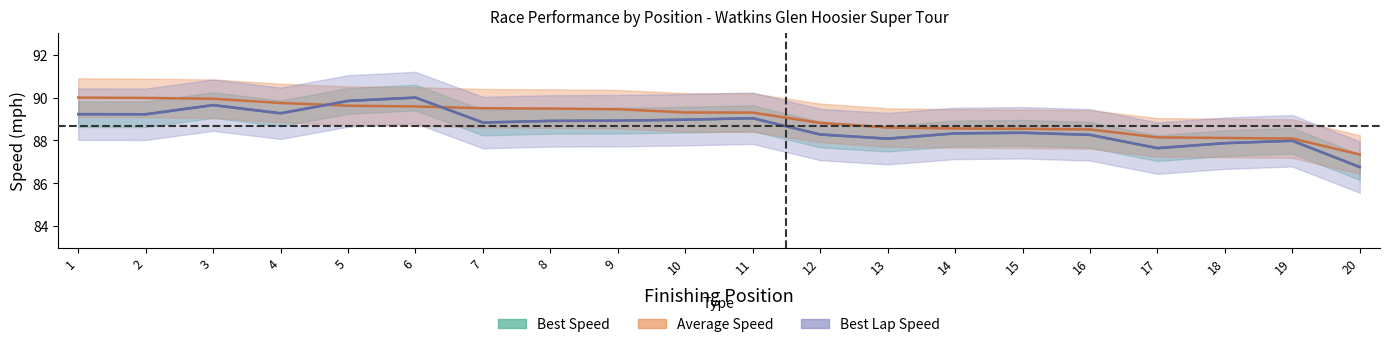

What is the sum of all Best Lap time values?

1773.4